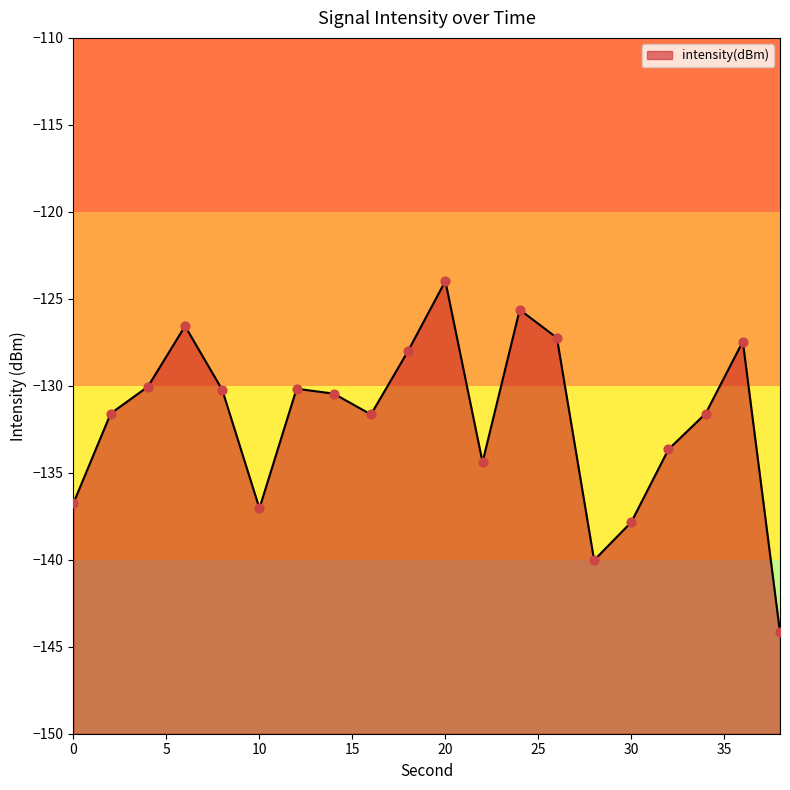

What is the change in value from 8 to 34?

-1.4